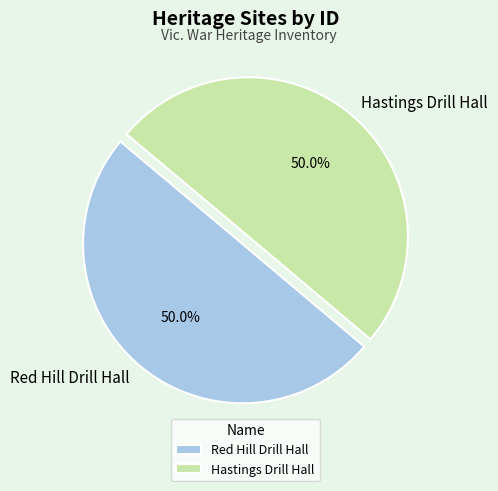

Approximately how many times larger is the value at Red Hill Drill Hall compared to Hastings Drill Hall?

1.0